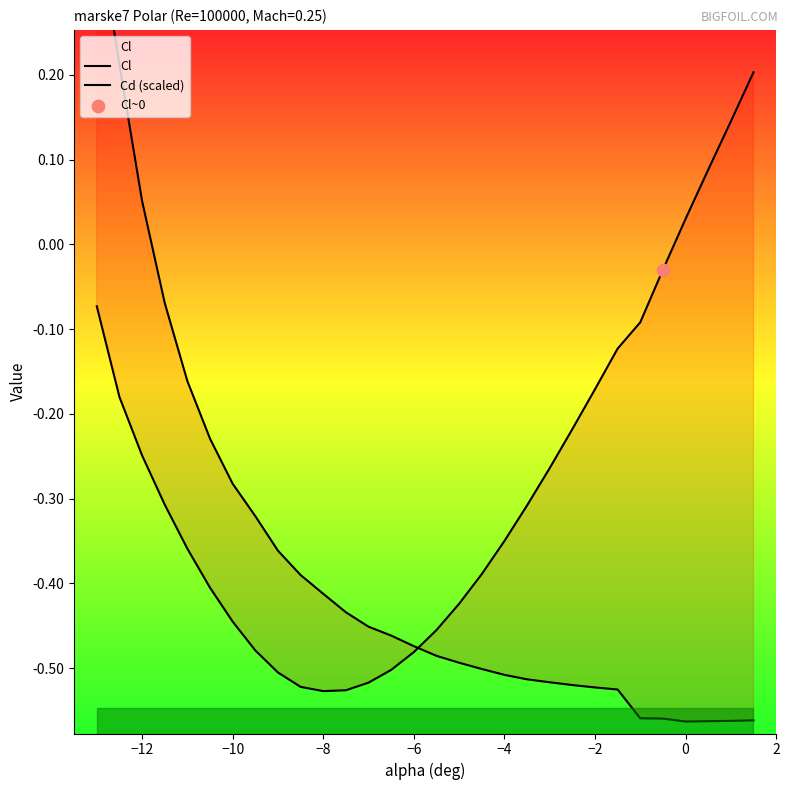

Which series has the widest spread of Y values?

Cd (scaled)